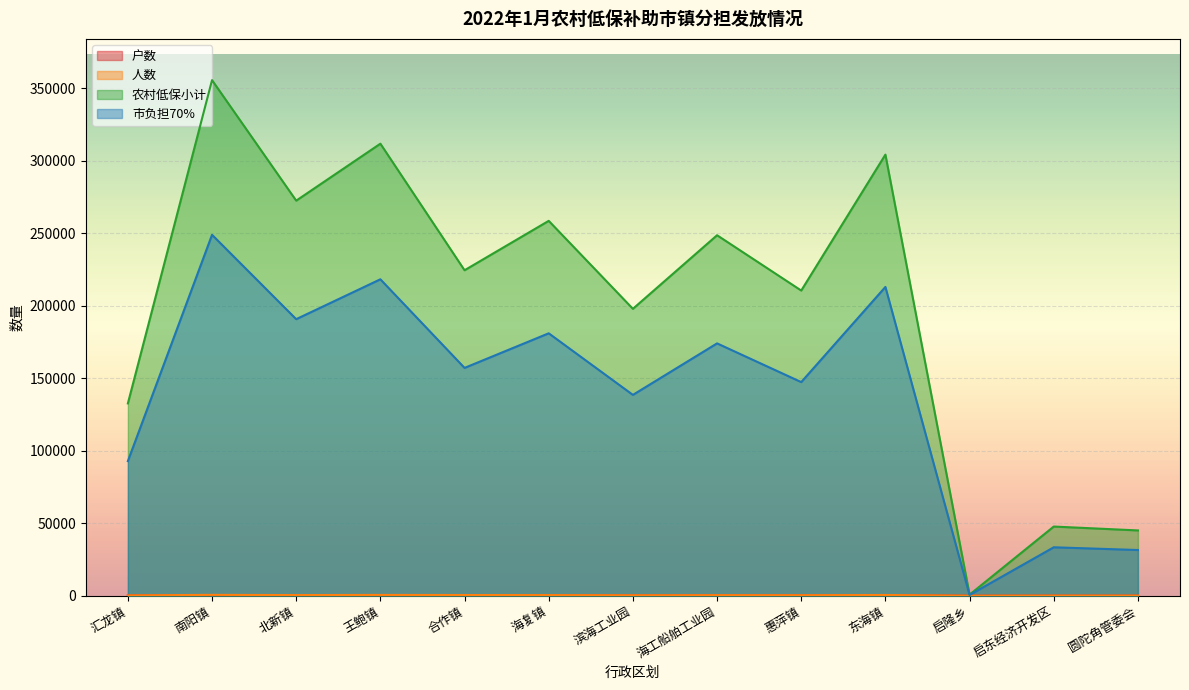

What is the sum of the 户数 values at 圆陀角管委会 and 启隆乡?

56.0